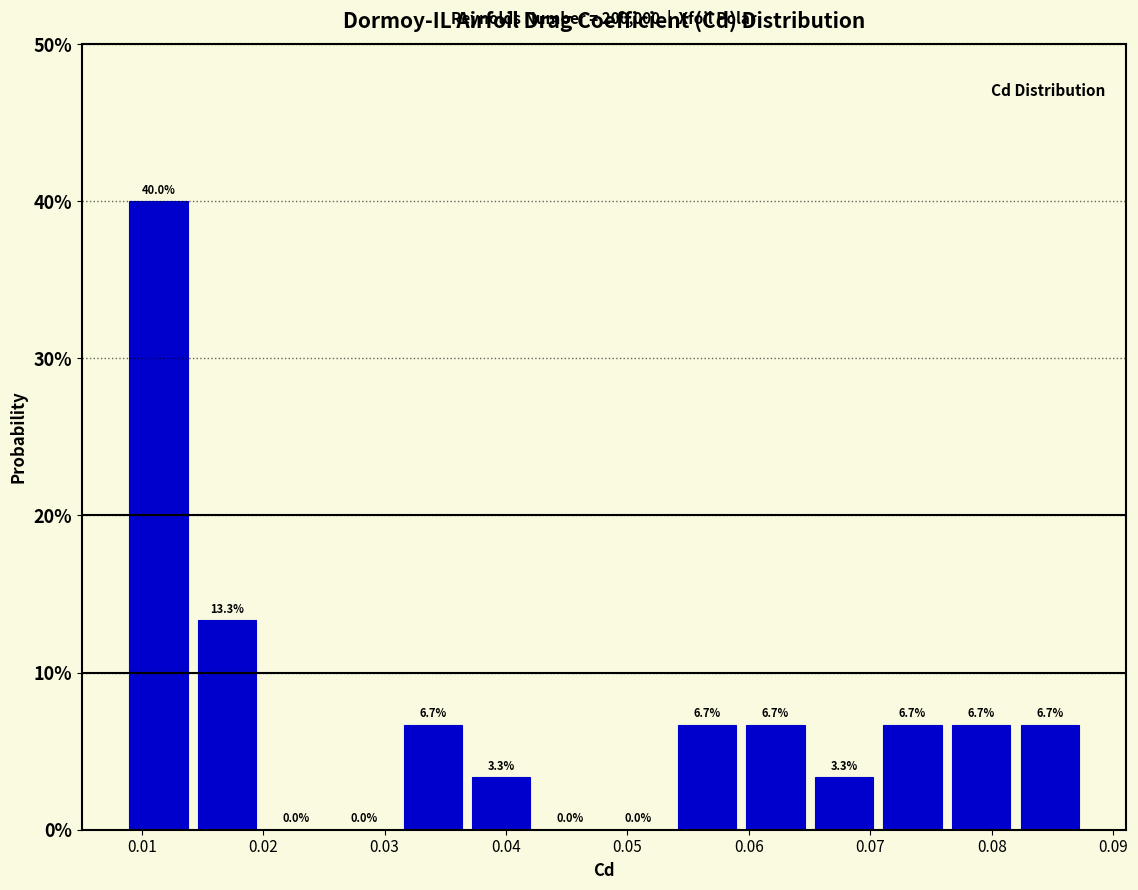

Over which range of the x-axis is the bar tallest?

0.009 to 0.014